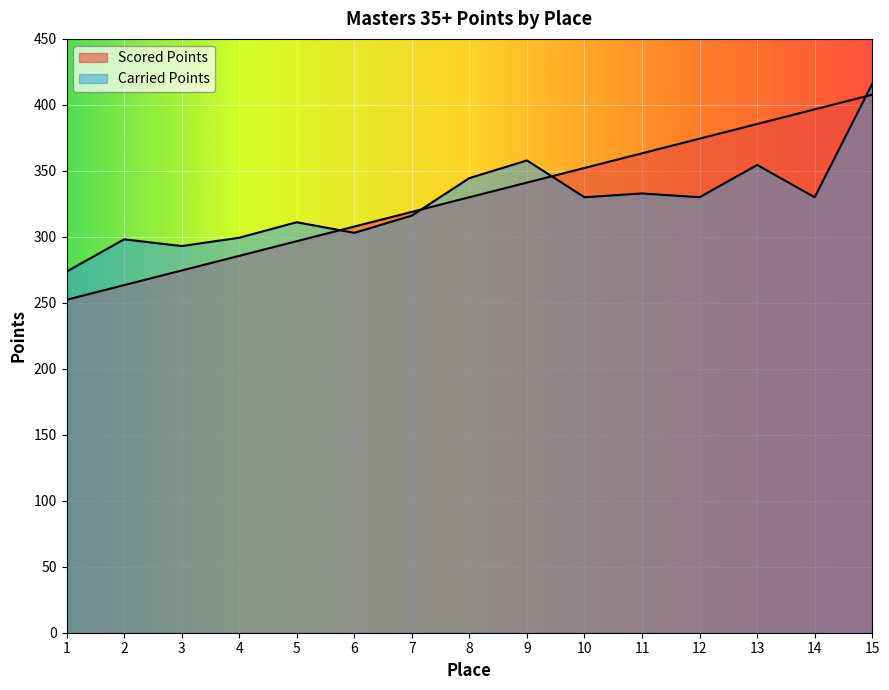

Rank the series by their maximum value, from highest to lowest.

Carried Points, Scored Points